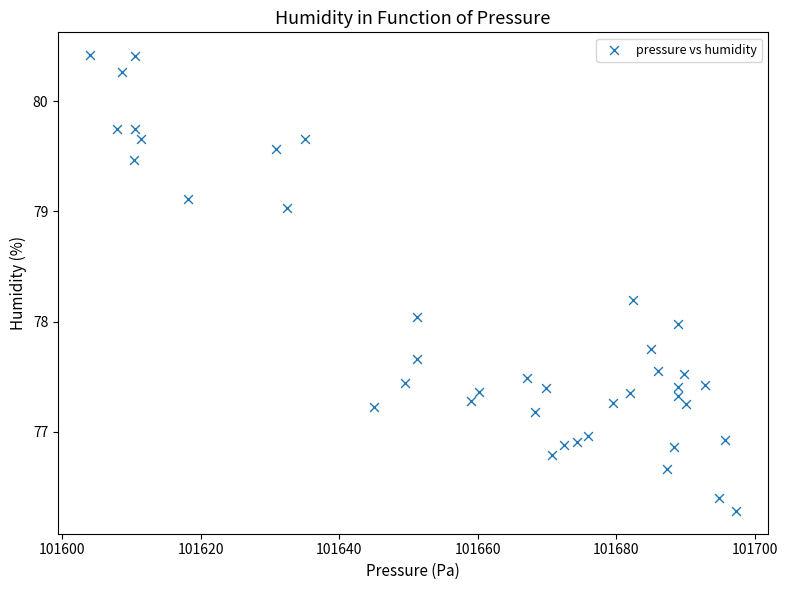

What is the range of Y values (max minus min)?

4.1